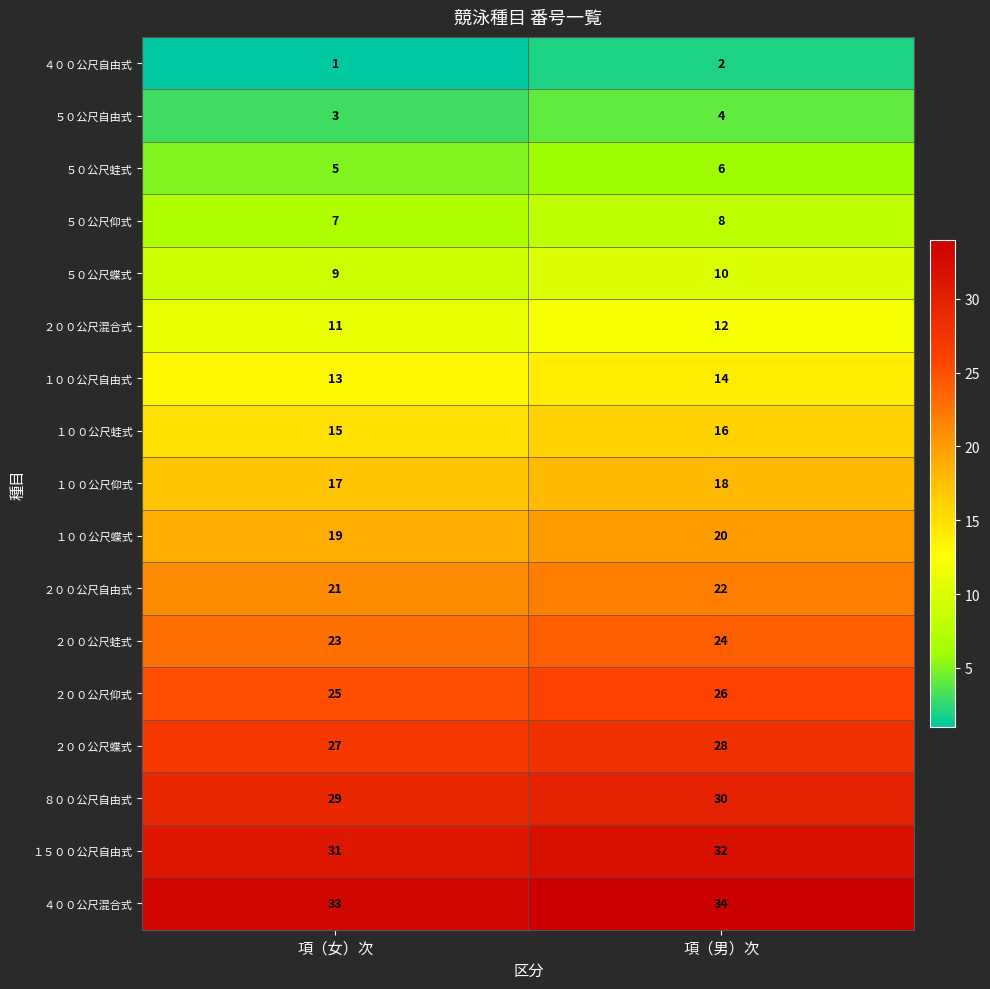

True or false: １００公尺仰式 has a value of 23 at 項（女）次.

False